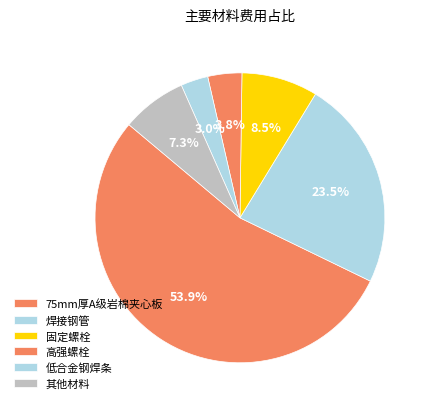

Count the number of slices in the pie.

6